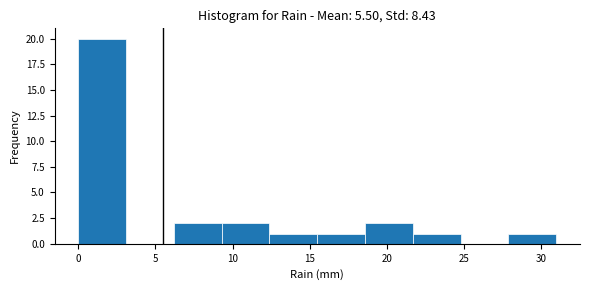

Reading left to right, transcribe this chart: for each bar, give the range it covers on the x-axis and its height. Neither the bar edges nor the heights are printed on the chart, so give them approximately, as read against the axes.

0.0 to 3.1: 20
3.1 to 6.2: 0
6.2 to 9.3: 2
9.3 to 12.4: 2
12.4 to 15.5: 1
15.5 to 18.6: 1
18.6 to 21.7: 2
21.7 to 24.8: 1
24.8 to 27.9: 0
27.9 to 31.0: 1